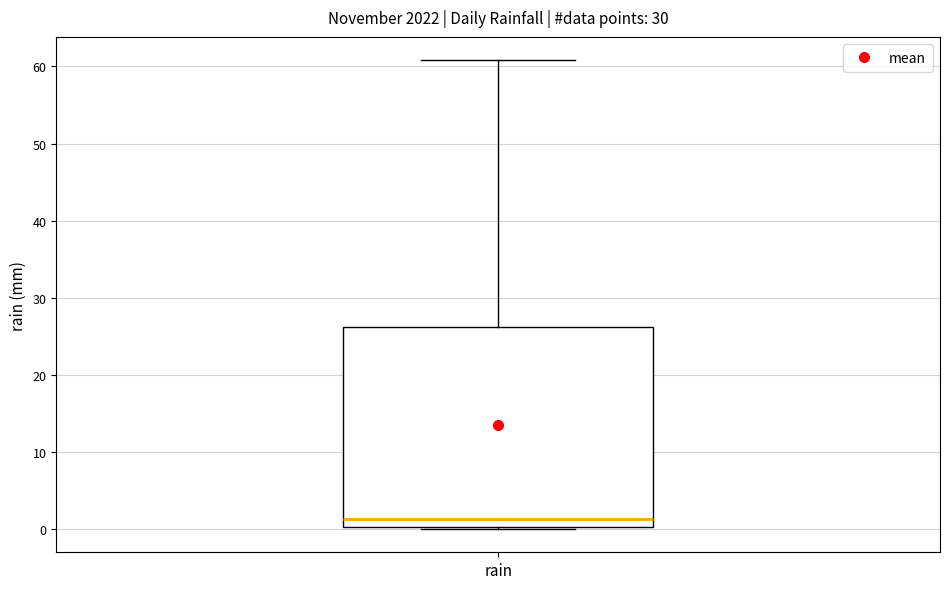

Transcribe this box plot: give where the median line is, the range the box spans, and where the two whiskers end, as read against the y-axis. The values are not printed on the chart, so give them approximately, as read against the axis.

median 1, box 0 to 26, whiskers 0 to 61